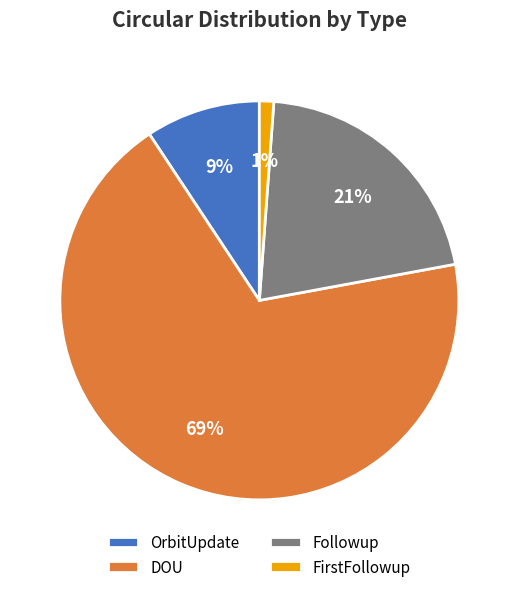

What is the smallest slice in the pie chart?

FirstFollowup